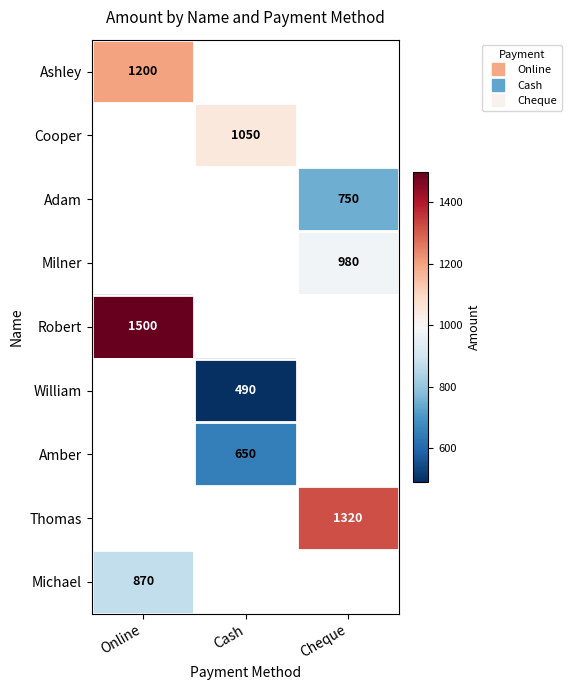

Which label corresponds to the smallest value in the chart?

Cash